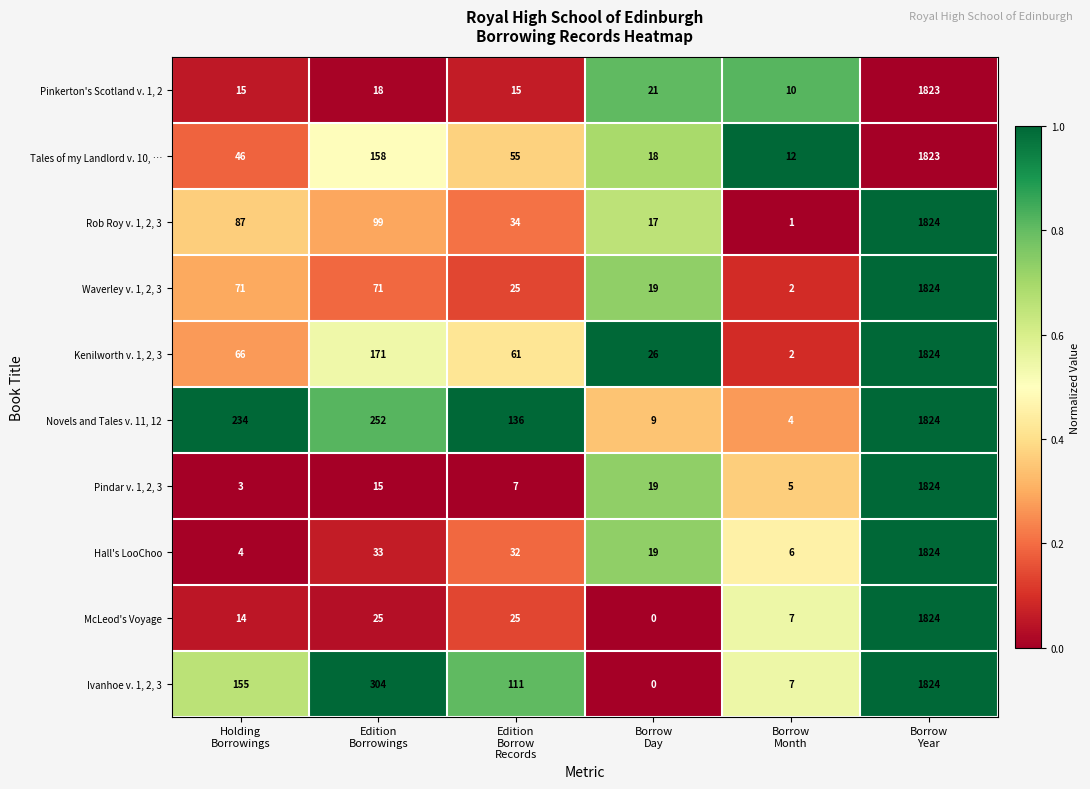

How many positive values does the Ivanhoe v. 1, 2, 3 series have?

5